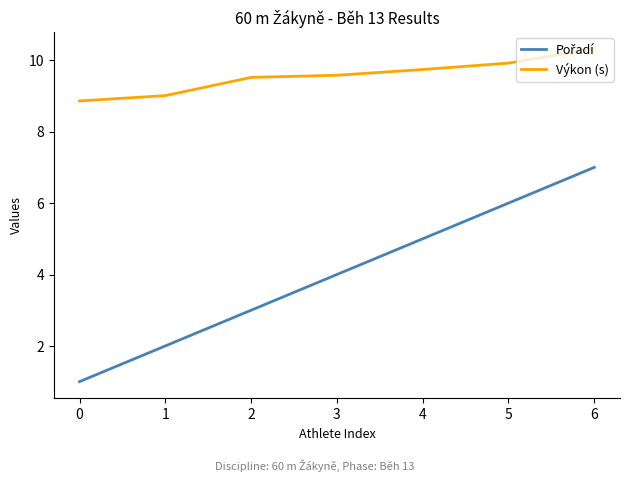

What is the spread (max minus min) of values at 5?

3.9